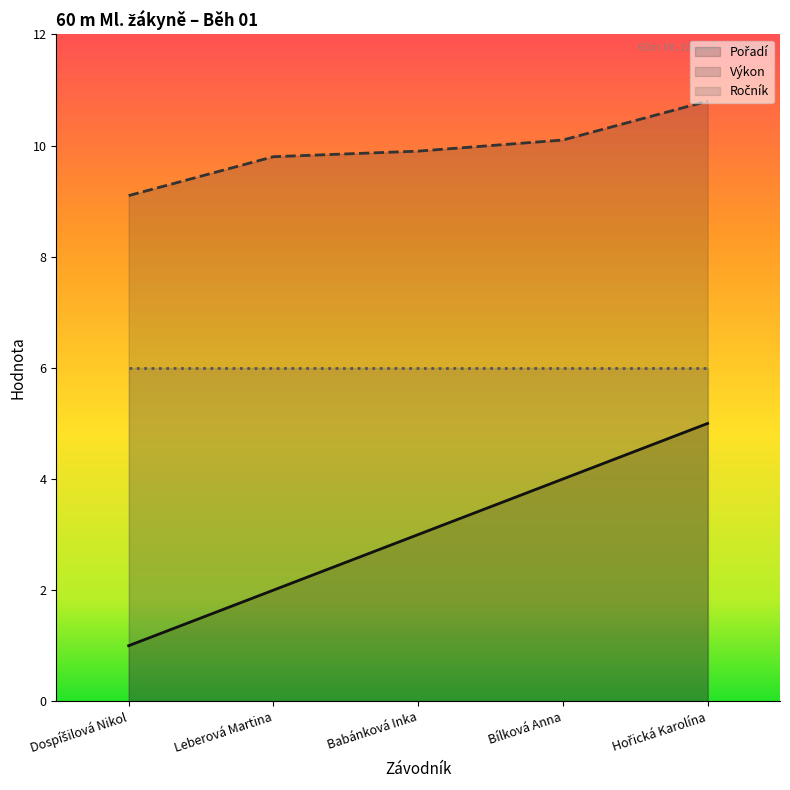

True or false: Pořadí has a value of 2.0 at Leberová Martina.

True